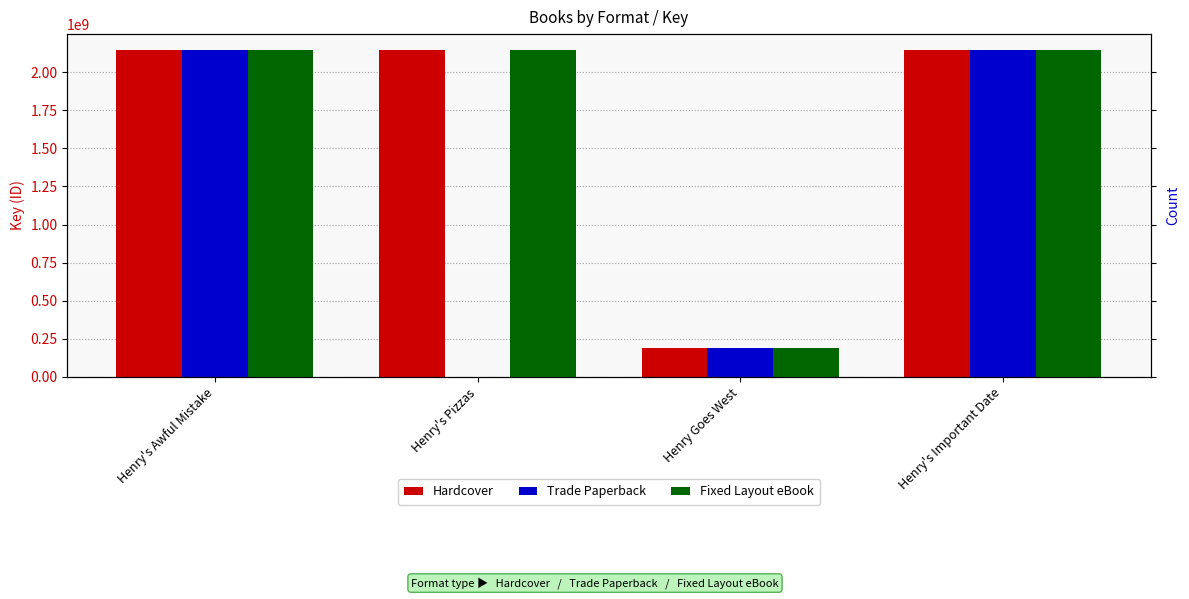

Which series has the largest total across all categories?

Hardcover